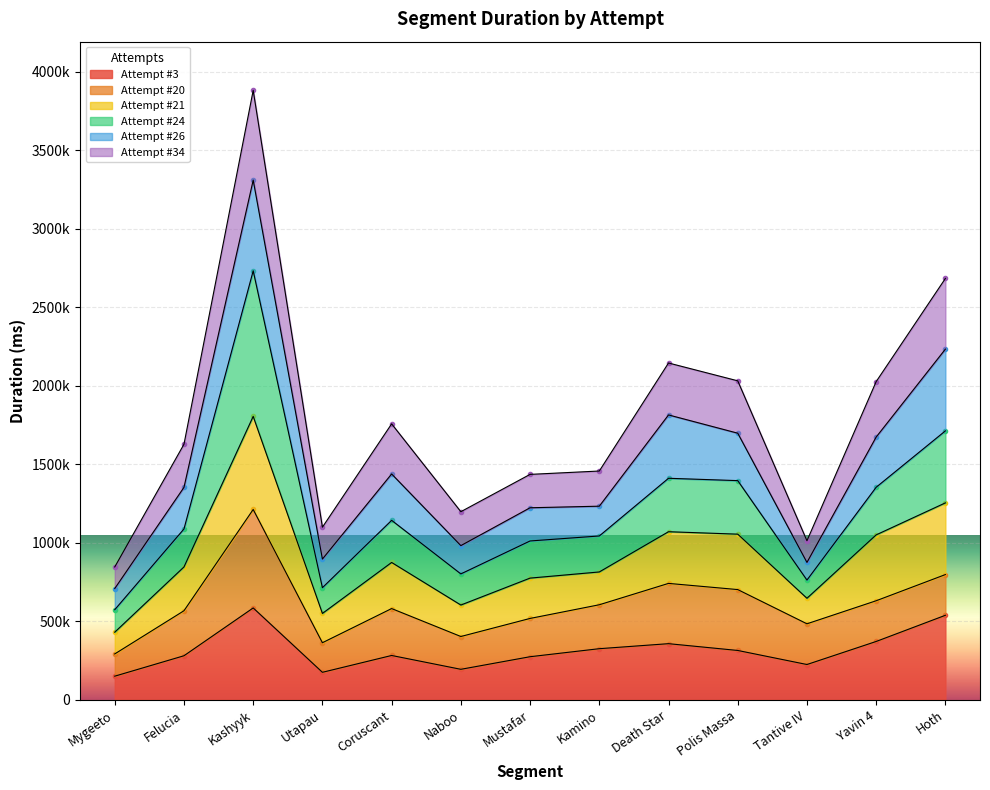

What is the average value of the Attempt #3 series?

312759